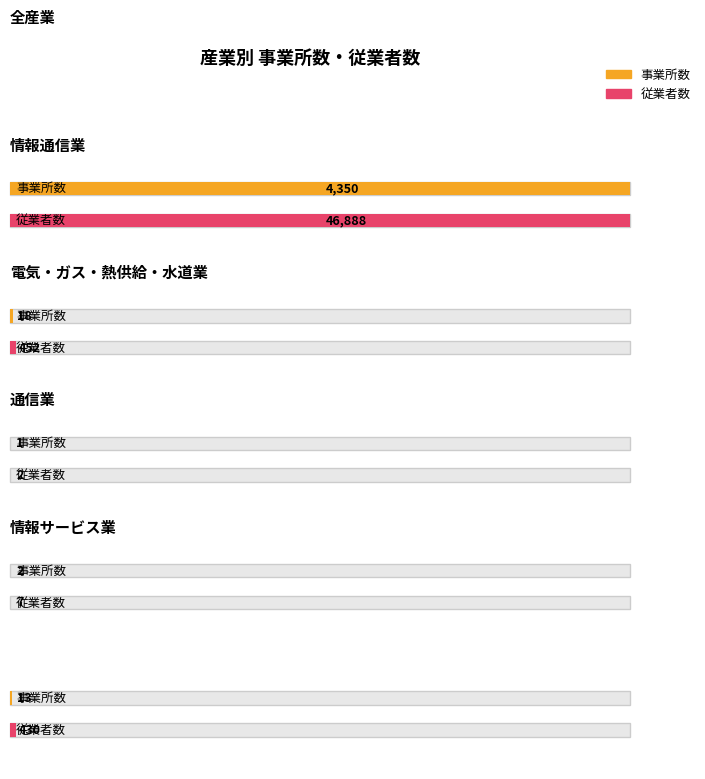

What is the label of the 3rd bar from the left?

電気・ガス・熱供給・水道業